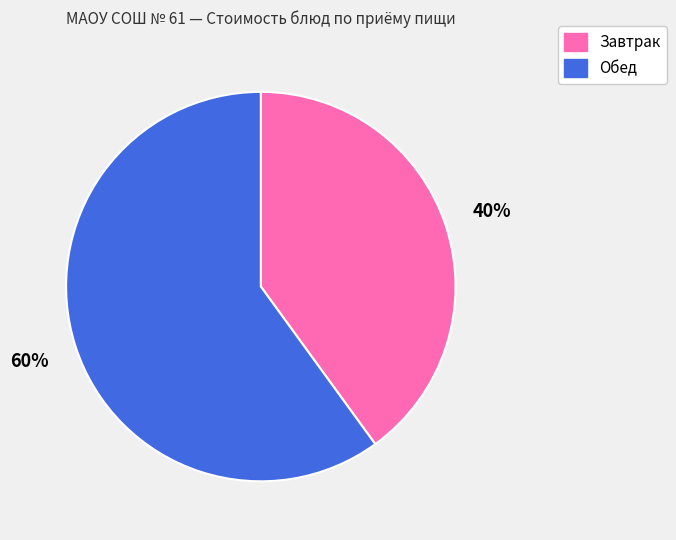

To the nearest percent, what is the difference between the largest and smallest slice percentages?

20%